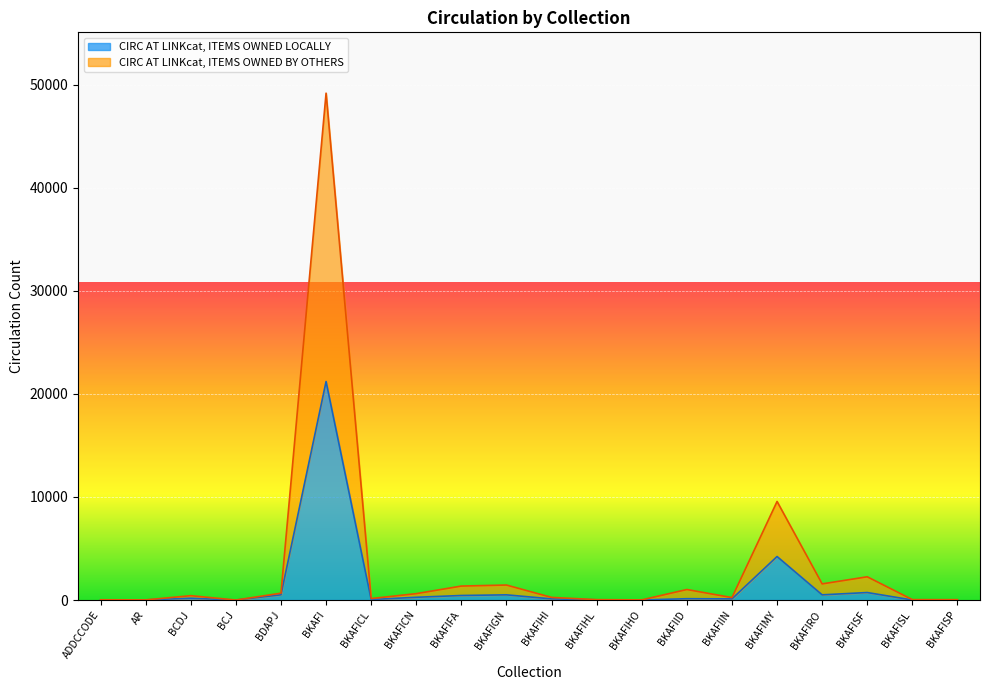

At which category does CIRC AT LINKcat, ITEMS OWNED LOCALLY reach its first local peak?

BCDJ